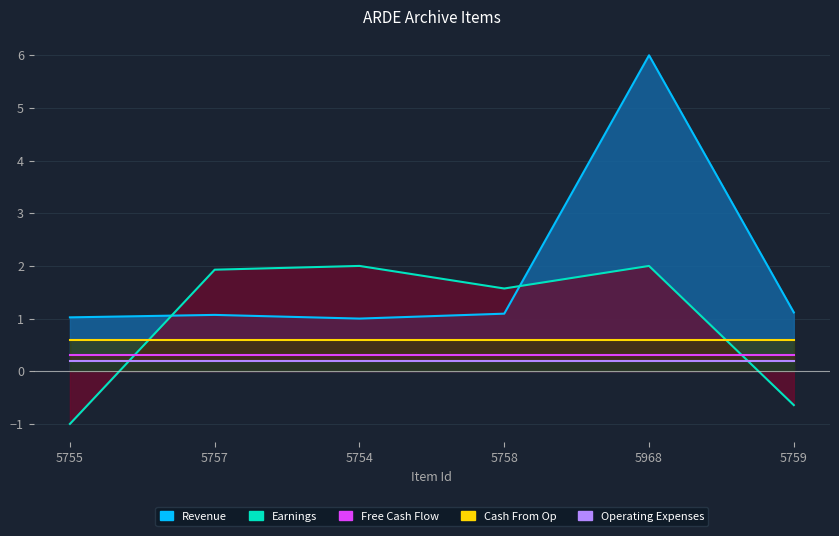

True or false: Operating Expenses has more than 1 points higher than both neighbors.

False